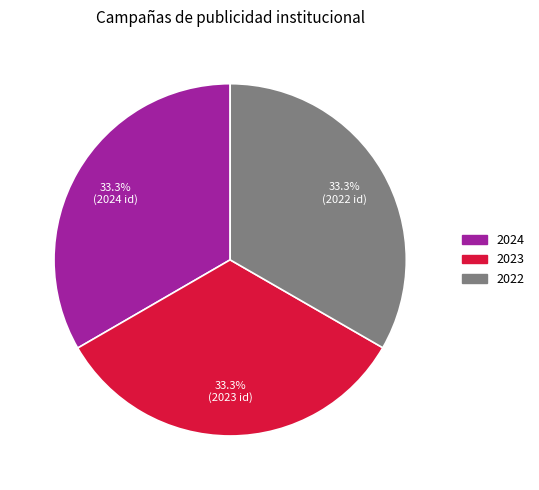

Count the number of slices in the pie.

3